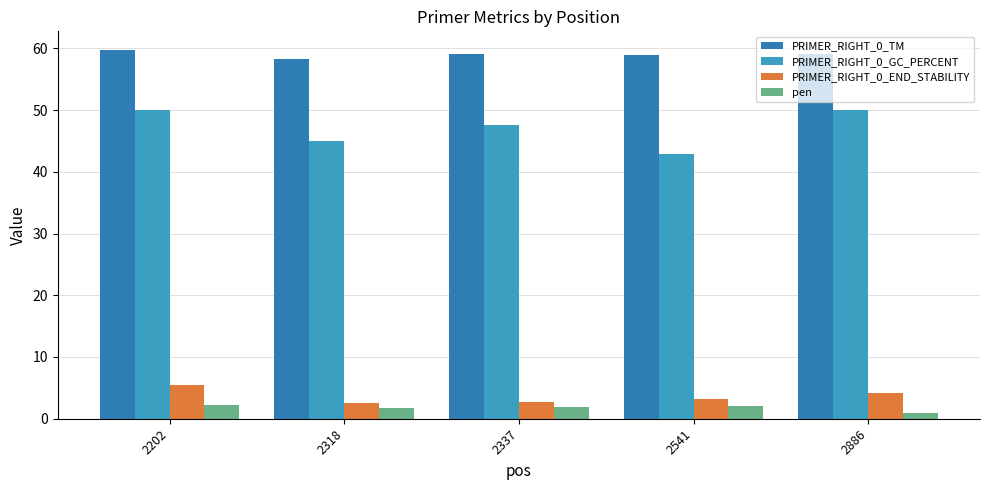

What value does the pen series have at 2886?

0.9